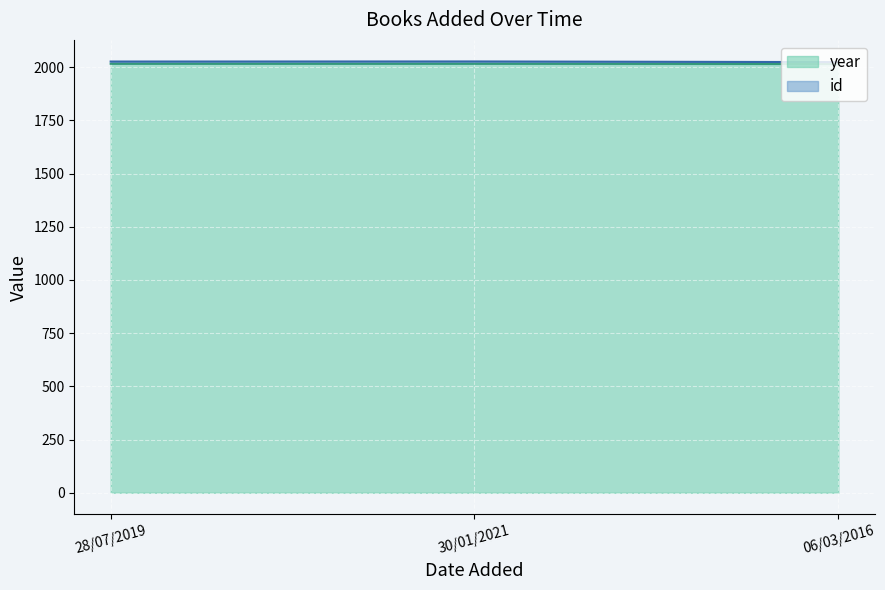

At which label is id closest to 2025?

06/03/2016